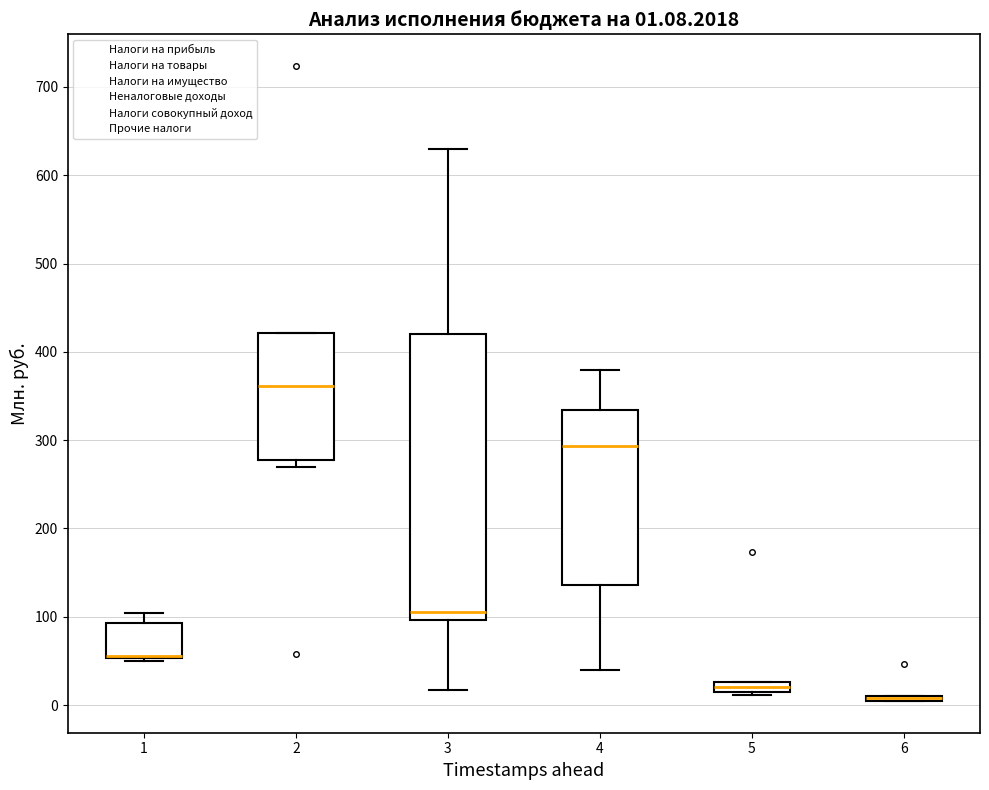

Which box is the tallest, from its lower edge to its upper edge?

3